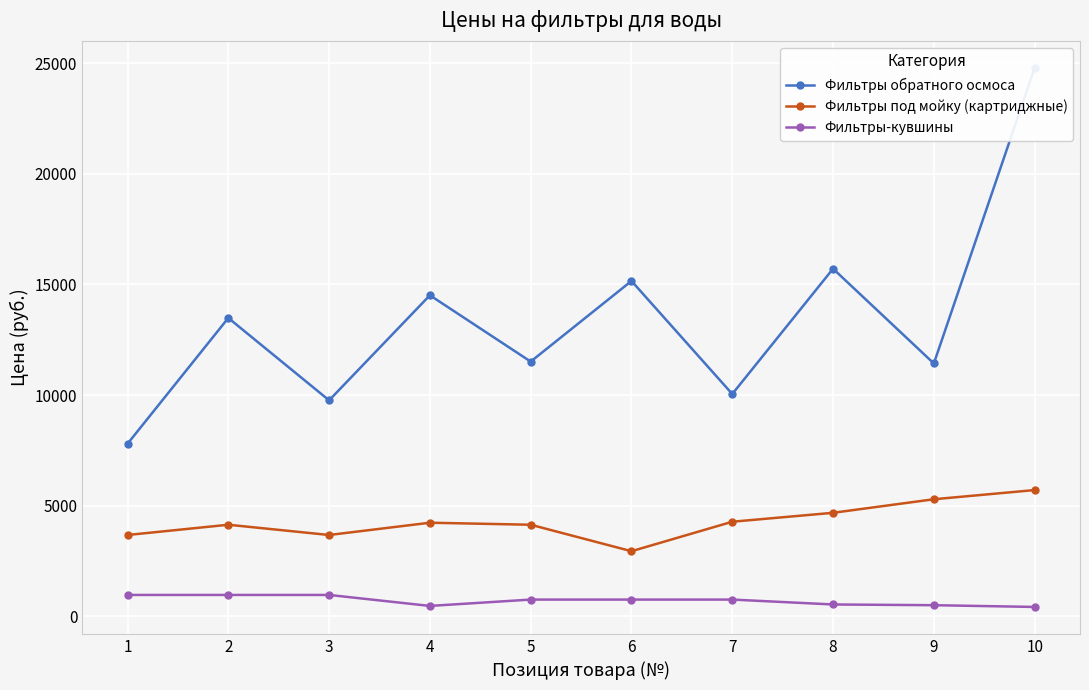

List the series in order of their peak value, lowest first.

Фильтры-кувшины, Фильтры под мойку (картриджные), Фильтры обратного осмоса